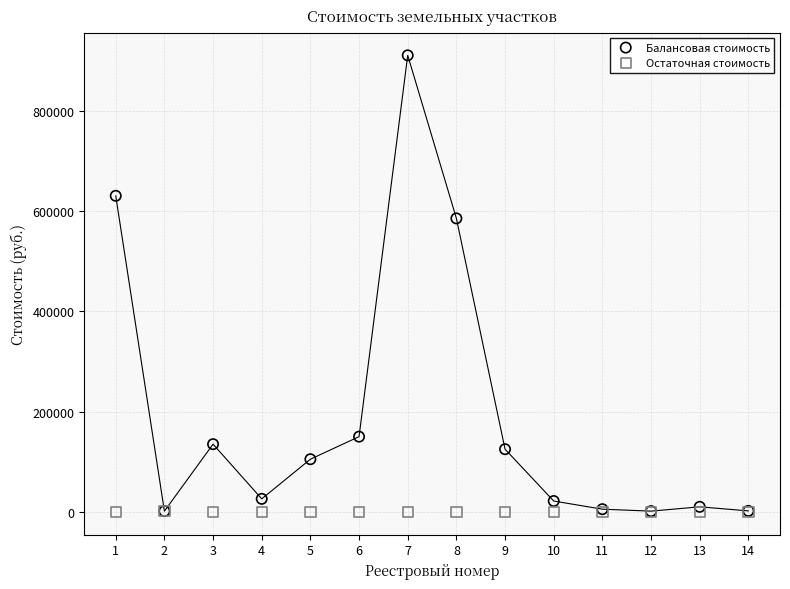

Across all series, what Y value is closest to 455000?

585000